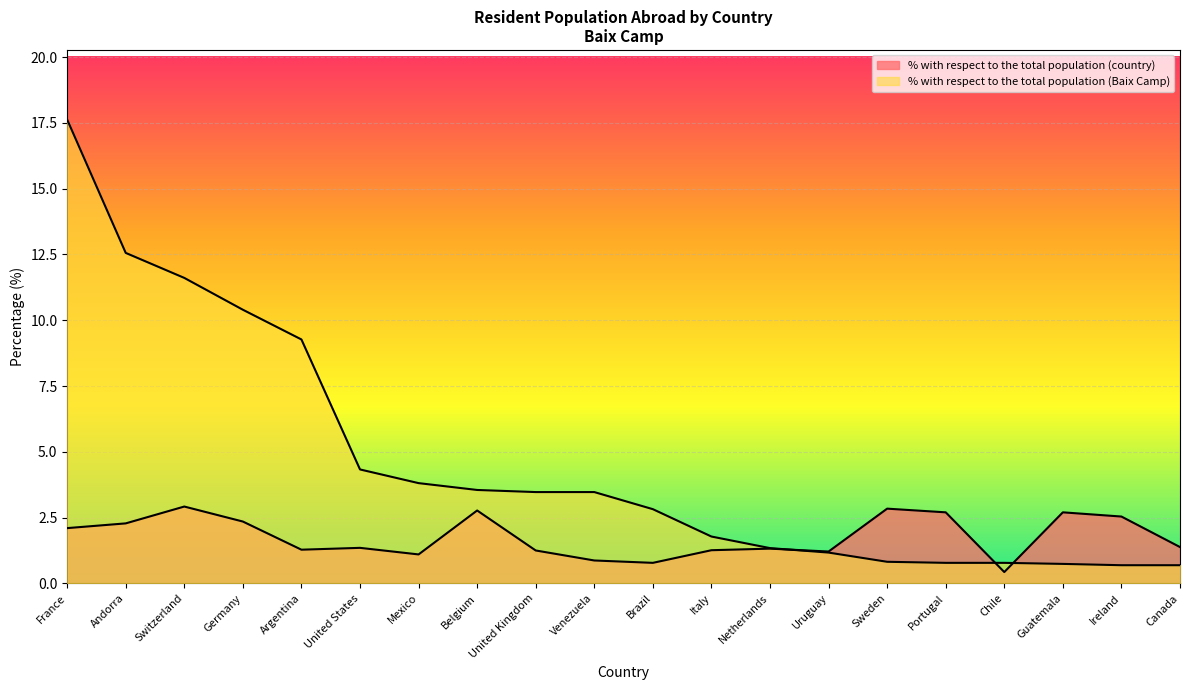

Reading right to left, transcribe all the data shown in this chart.

% with respect to the total population (country): 1.4	2.5	2.7	0.4	2.7	2.8	1.2	1.3	1.3	0.8	0.9	1.2	2.8	1.1	1.4	1.3	2.4	2.9	2.3	2.1
% with respect to the total population (Baix Camp): 0.7	0.7	0.7	0.8	0.8	0.8	1.2	1.3	1.8	2.8	3.5	3.5	3.5	3.8	4.3	9.3	10.4	11.6	12.6	17.6